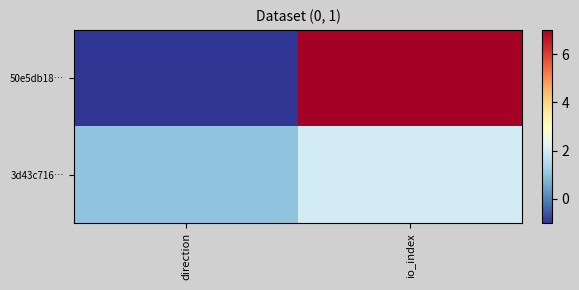

What is the spread (max minus min) of values at direction?

2